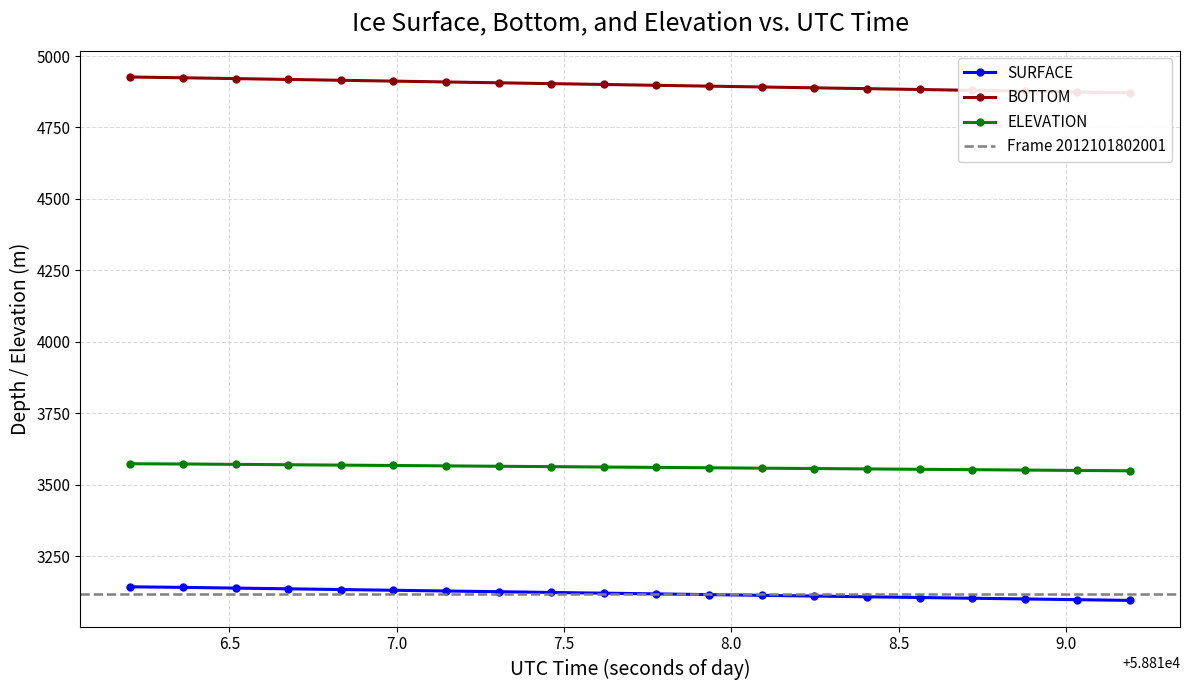

What is the sum of all ELEVATION values?

71233.3